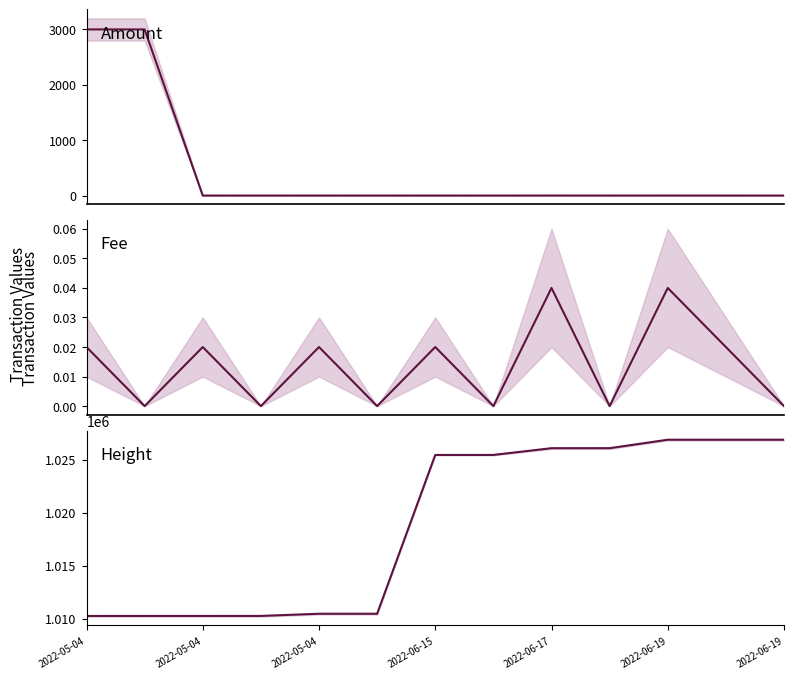

What is the difference between the maximum and second lowest values in the Amount series?

3000.2